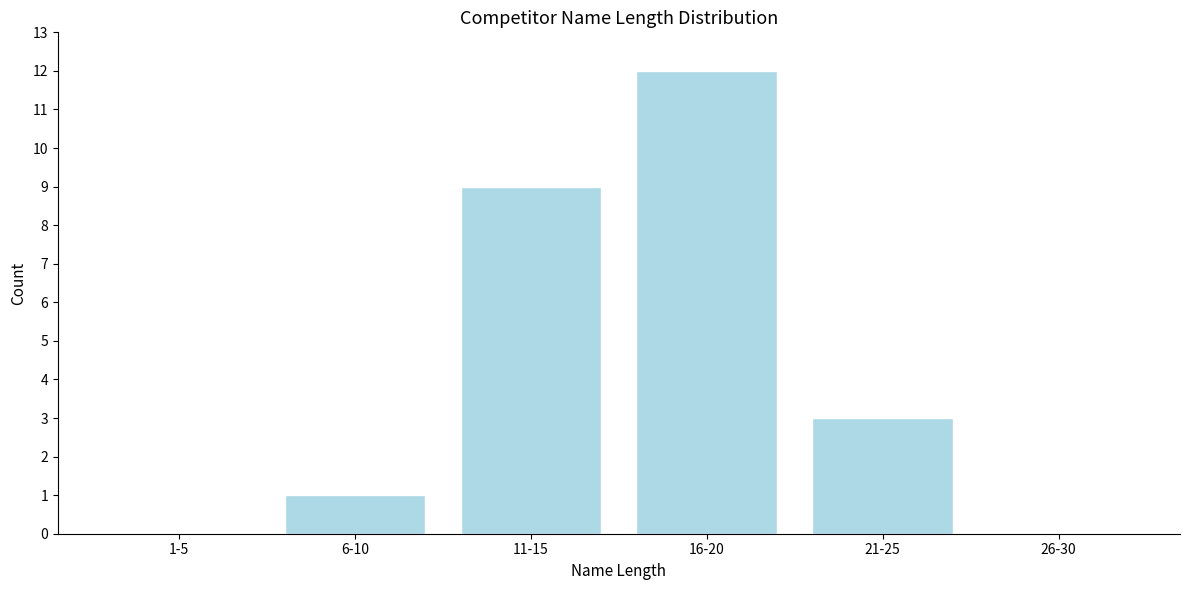

Reading right to left, transcribe all the data shown in this chart.

26-30=0	21-25=3	16-20=12	11-15=9	6-10=1	1-5=0